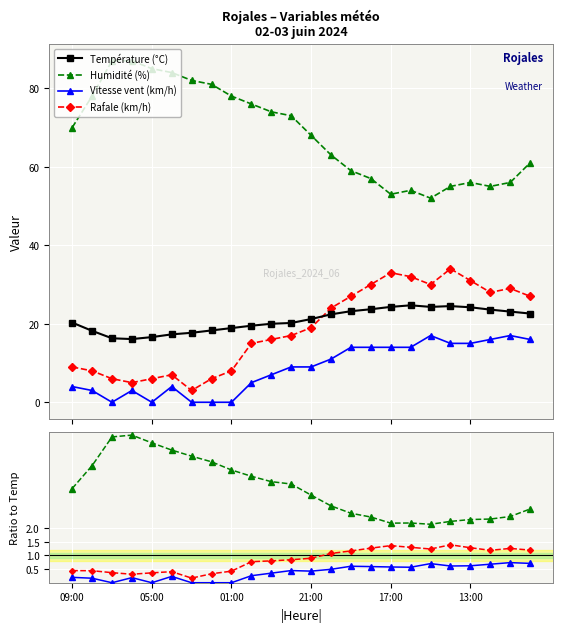

How many lines are shown in the chart?

4